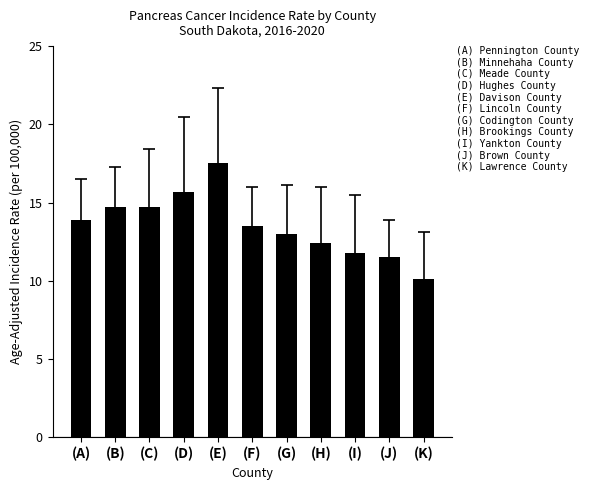

What is the difference between the maximum and second lowest values?

6.0